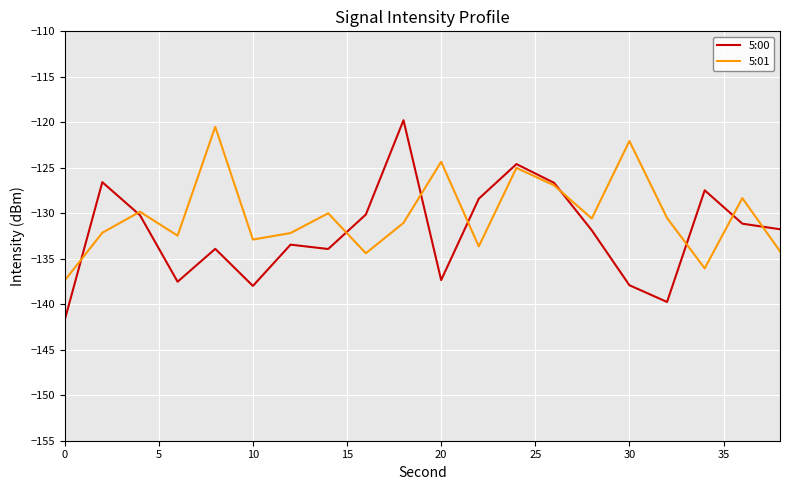

Which series has the largest range (max minus min)?

5:00